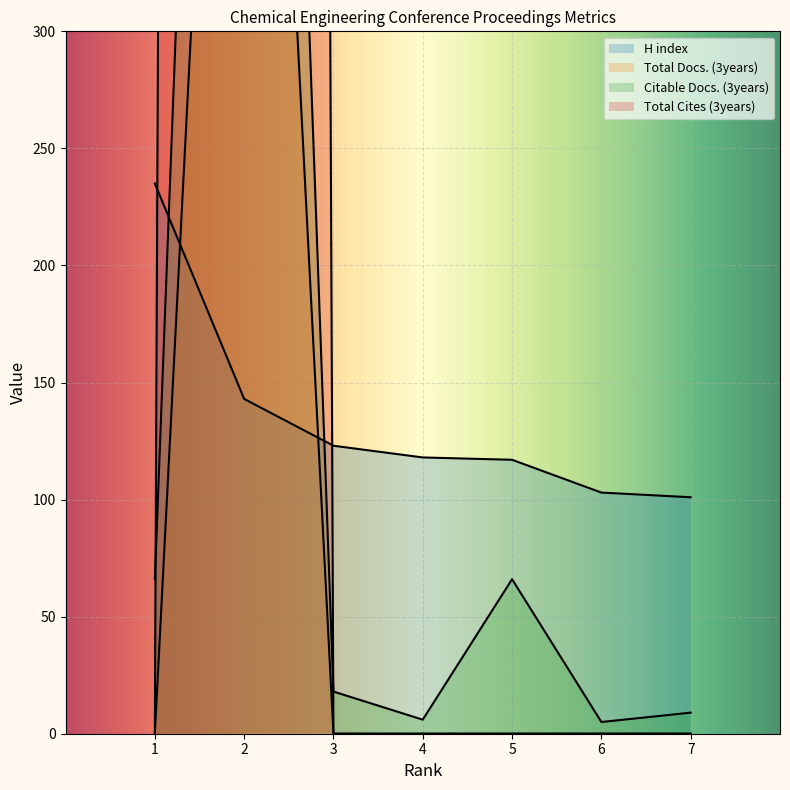

What is the greatest value displayed?

8445